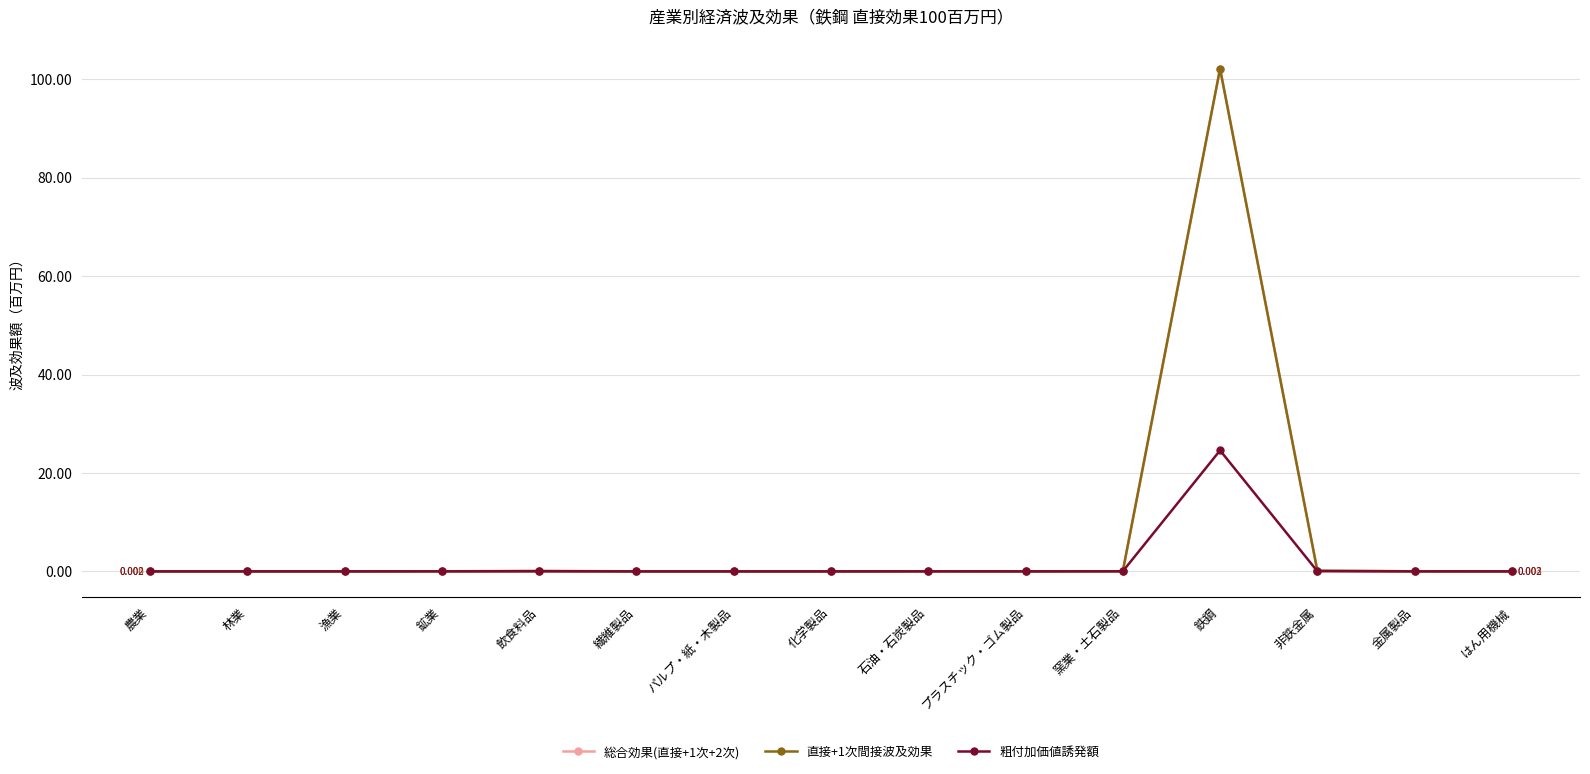

In 直接+1次間接波及効果, how many points are higher than both neighbors (excluding endpoints)?

4